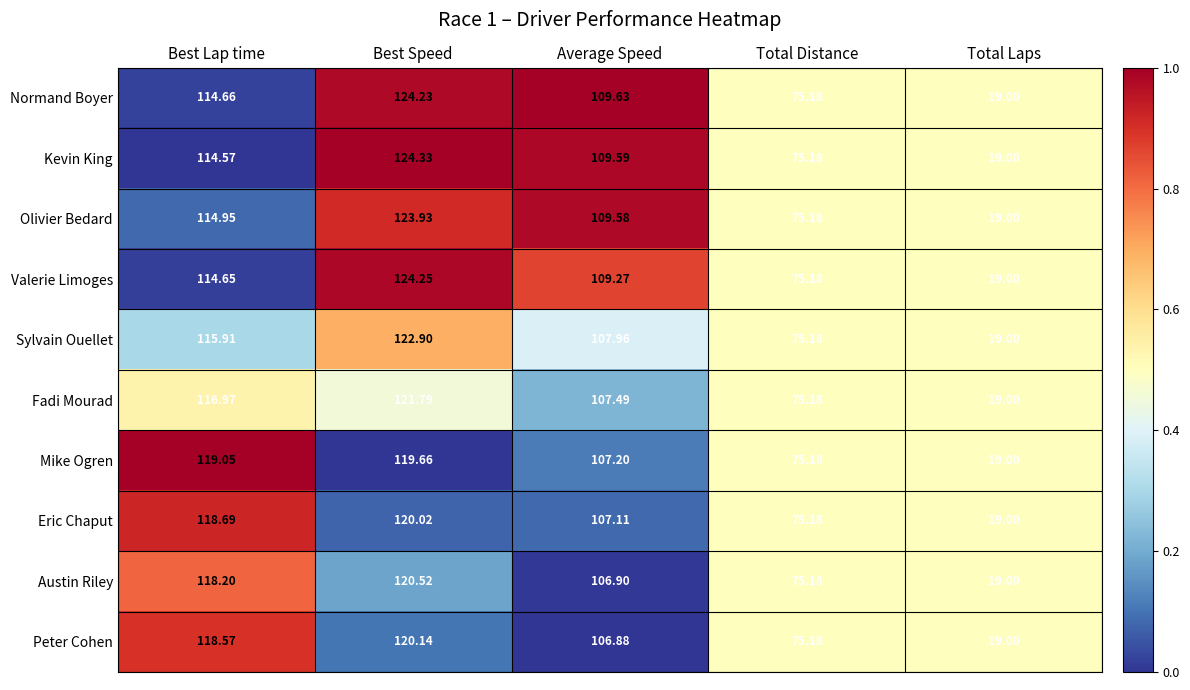

At Best Lap time, list the series in order from largest to smallest.

Mike Ogren, Eric Chaput, Peter Cohen, Austin Riley, Fadi Mourad, Sylvain Ouellet, Olivier Bedard, Normand Boyer, Valerie Limoges, Kevin King